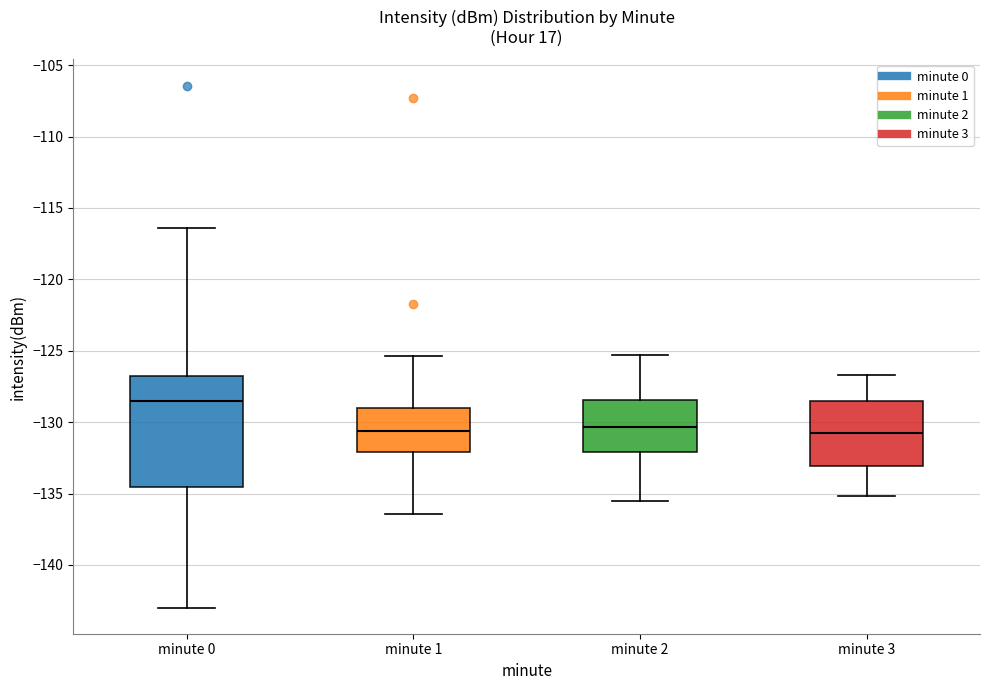

Which box is the tallest, from its lower edge to its upper edge?

minute 0